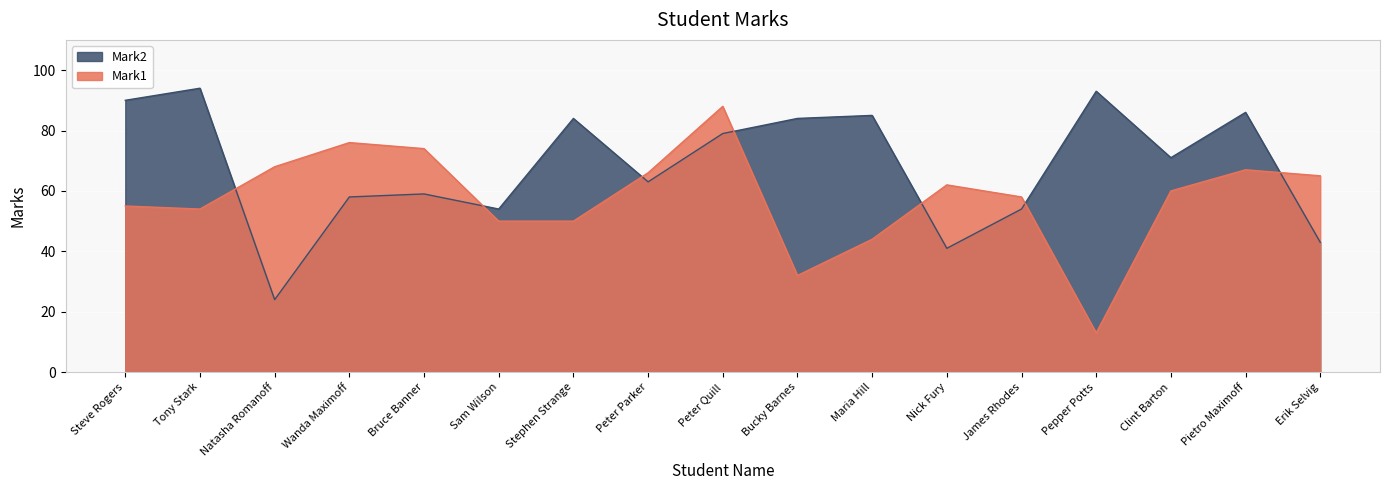

In Mark2, how many points are higher than both neighbors (excluding endpoints)?

6